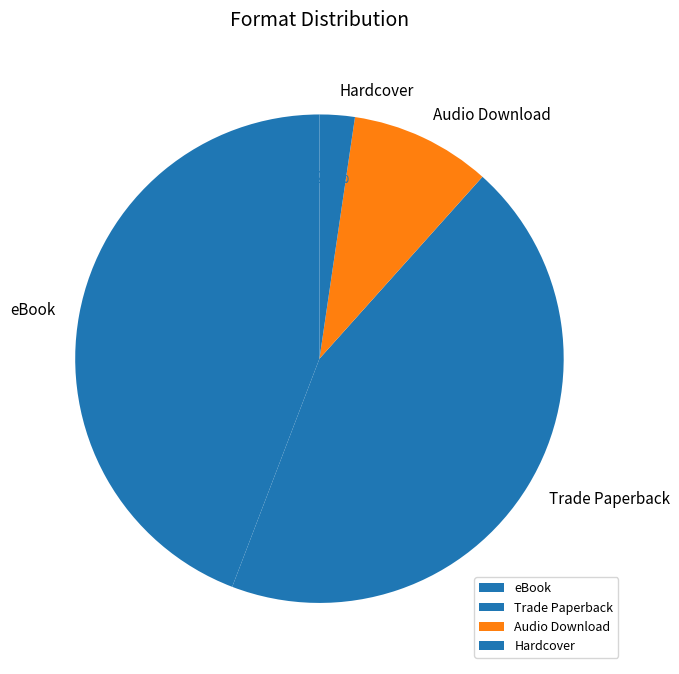

Which category has the smallest portion of the pie?

Hardcover